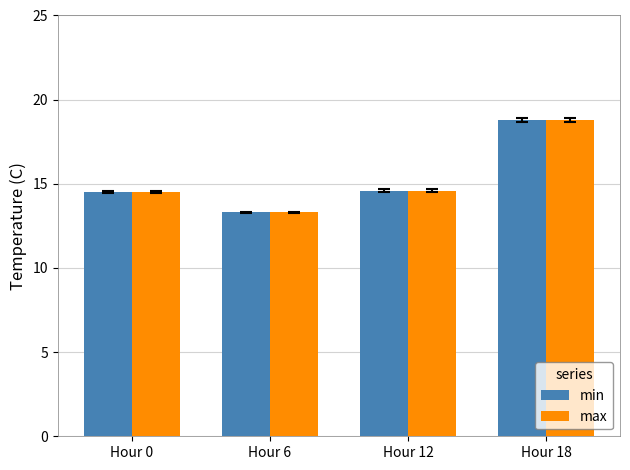

What are all the series names shown in the legend?

min, max